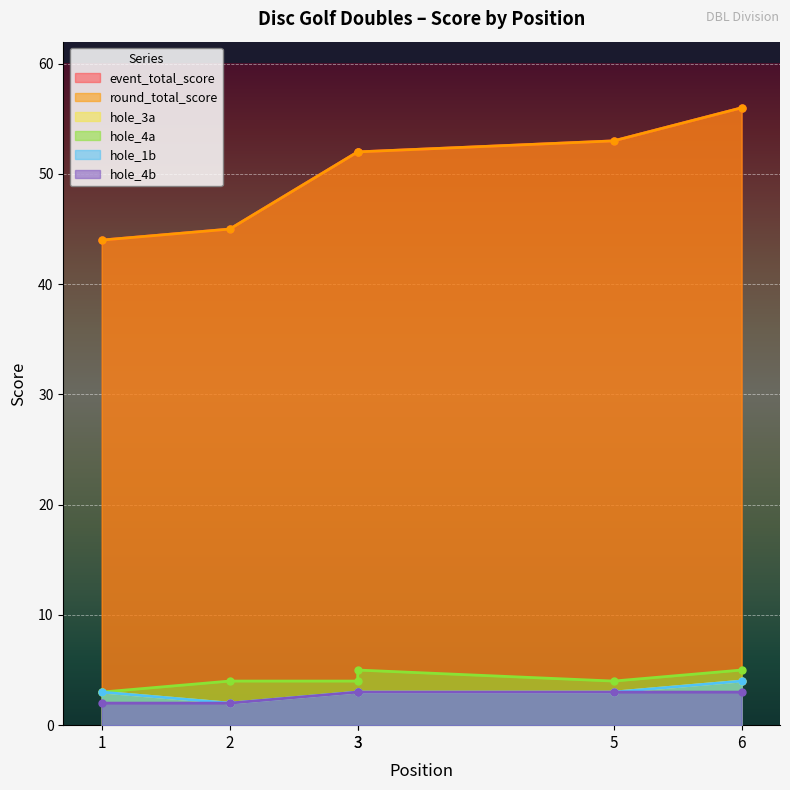

What is the difference between the maximum and minimum values in the hole_1b series?

2